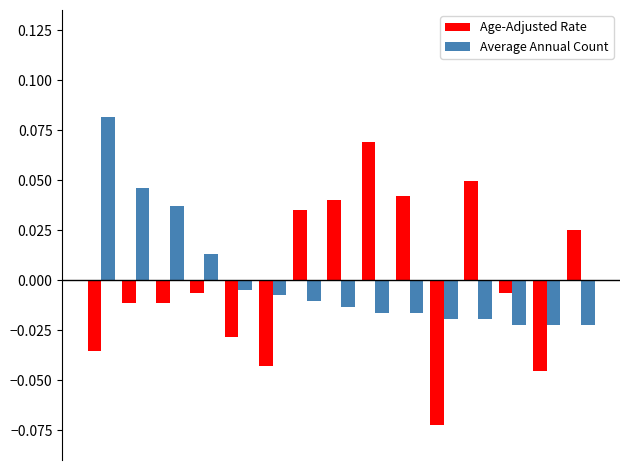

How many data points in Average Annual Count are less than 0?

11